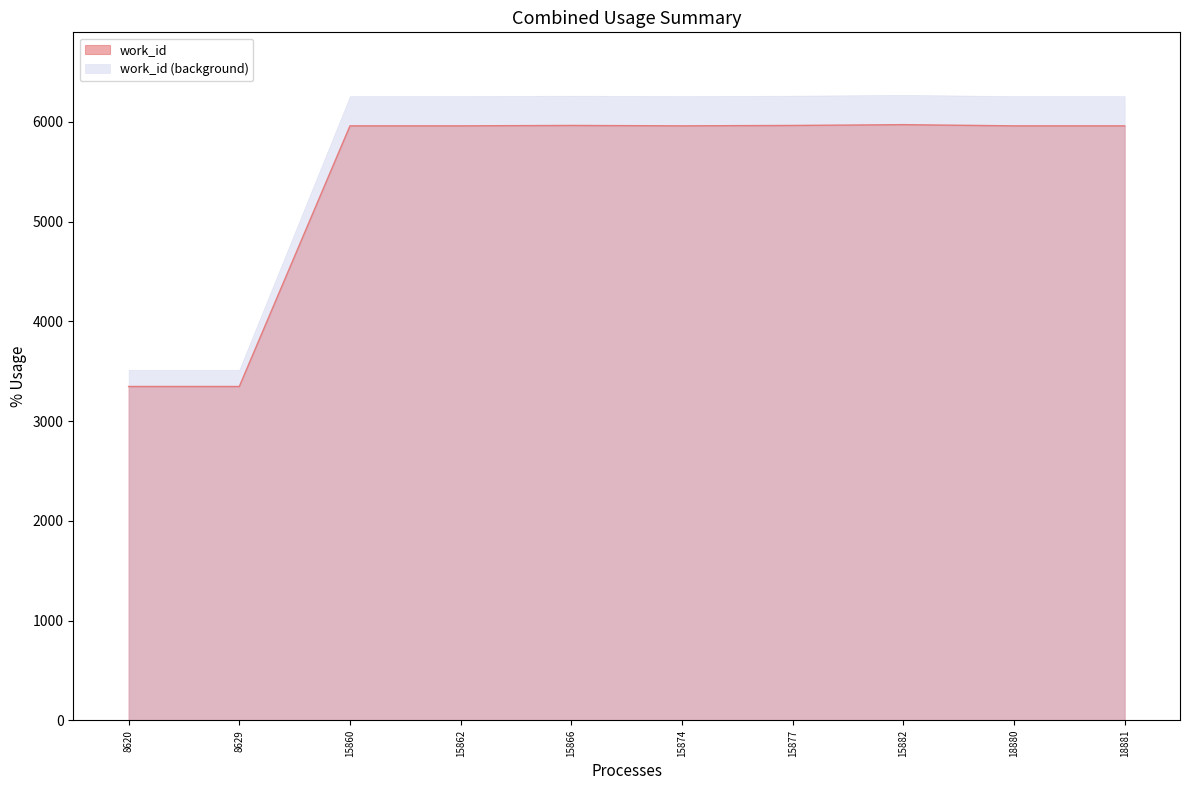

True or false: the data shows 3347 at 8620.

True